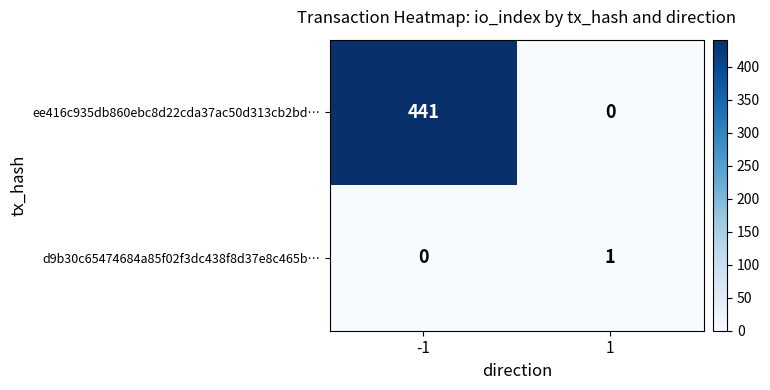

The ee416c935db860ebc8d22cda37ac50d313cb2bd… series shows 441 at -1. True or false?

True